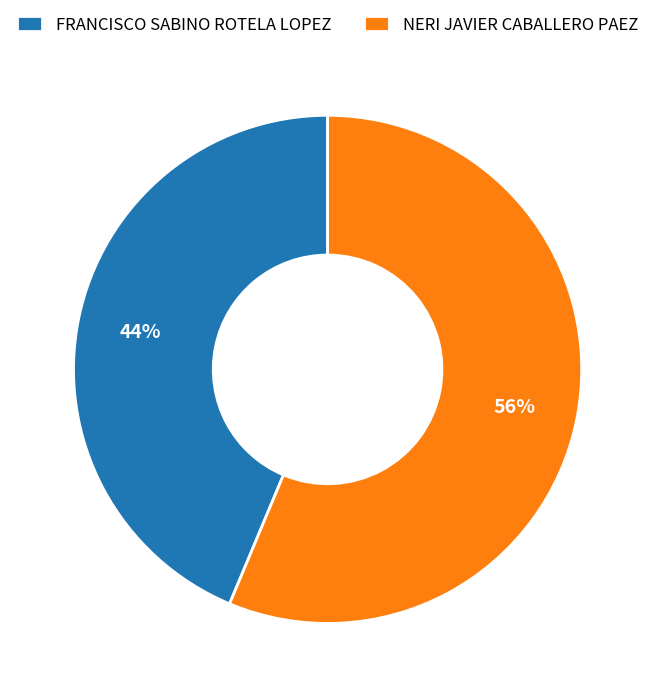

Is it true that NERI JAVIER CABALLERO PAEZ is 43% of the pie?

False